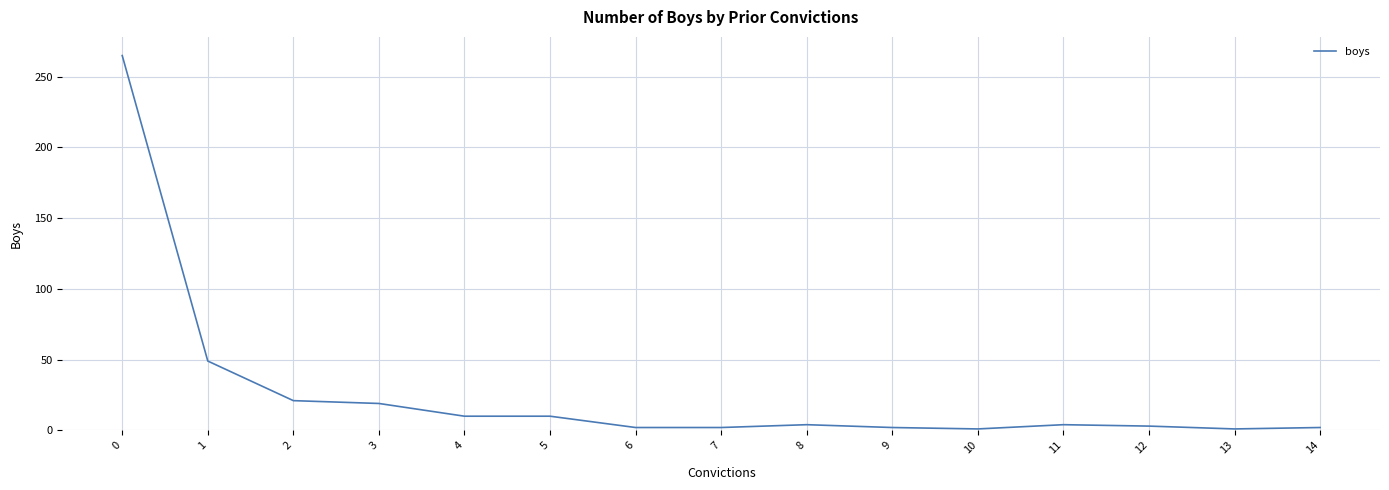

Does the chart display data point markers on the line(s)?

No